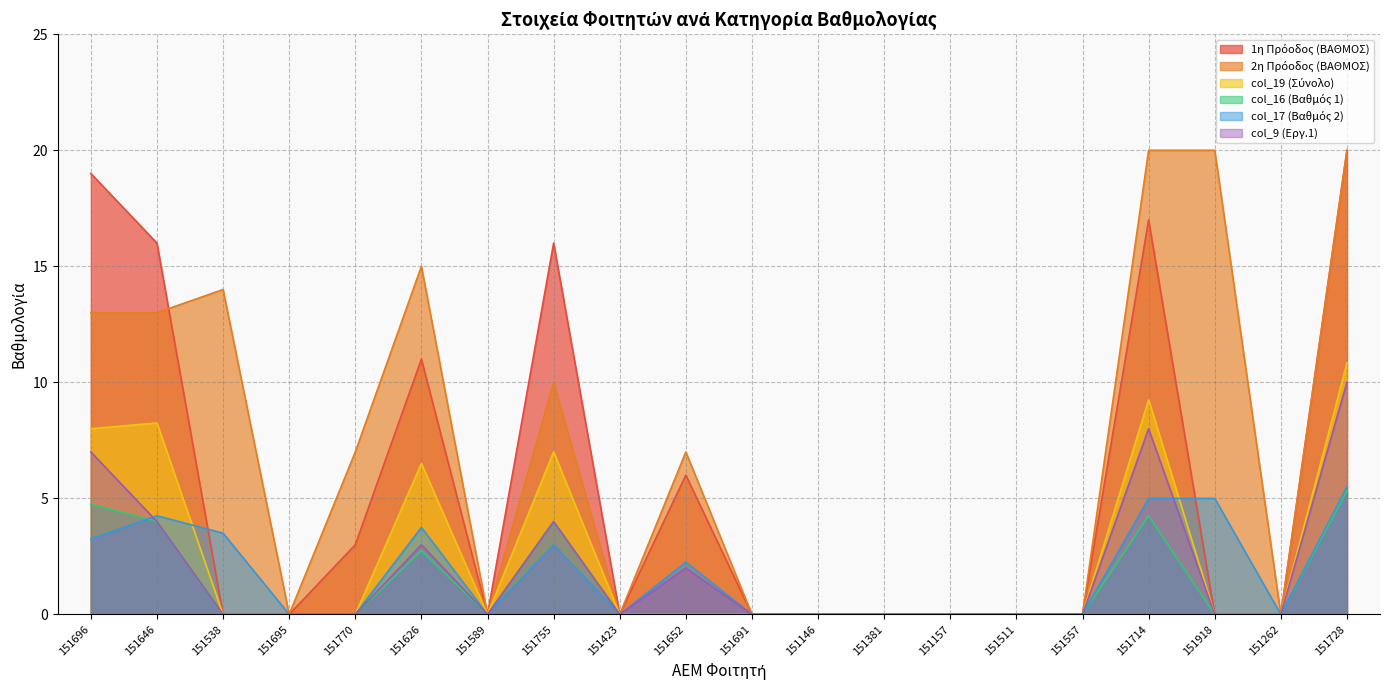

Does the chart display data point markers on the line(s)?

No